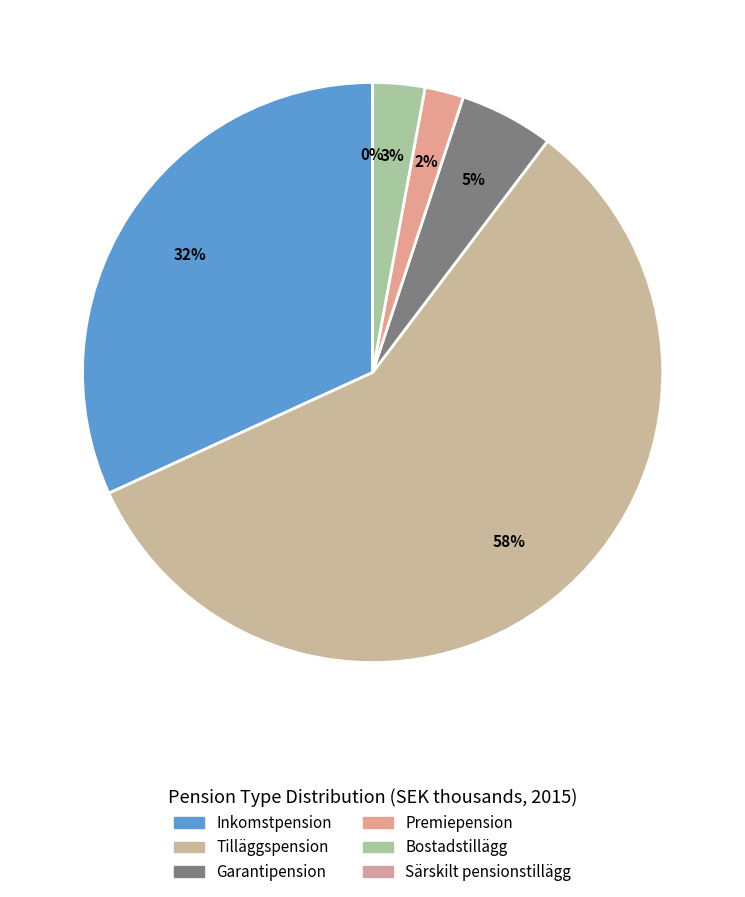

To the nearest percent, what is the difference between the largest and smallest slice percentages?

58%